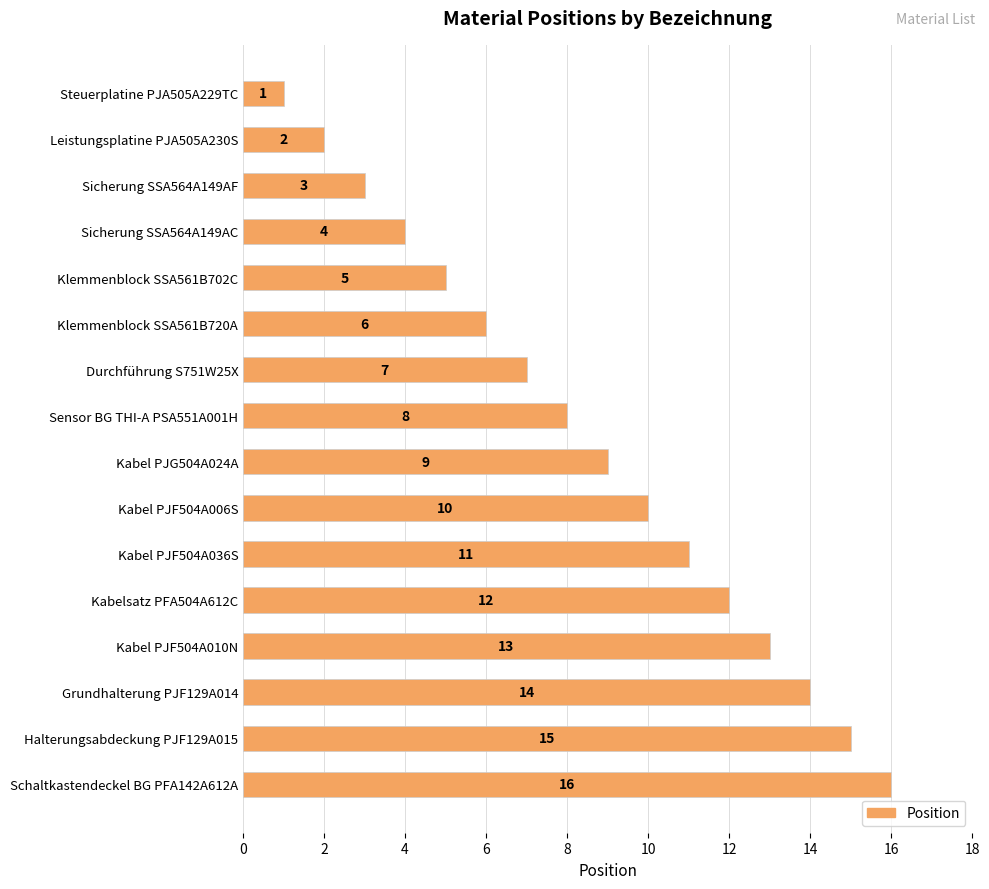

What is the change in value from Durchführung S751W25X to Kabel PJG504A024A?

+2